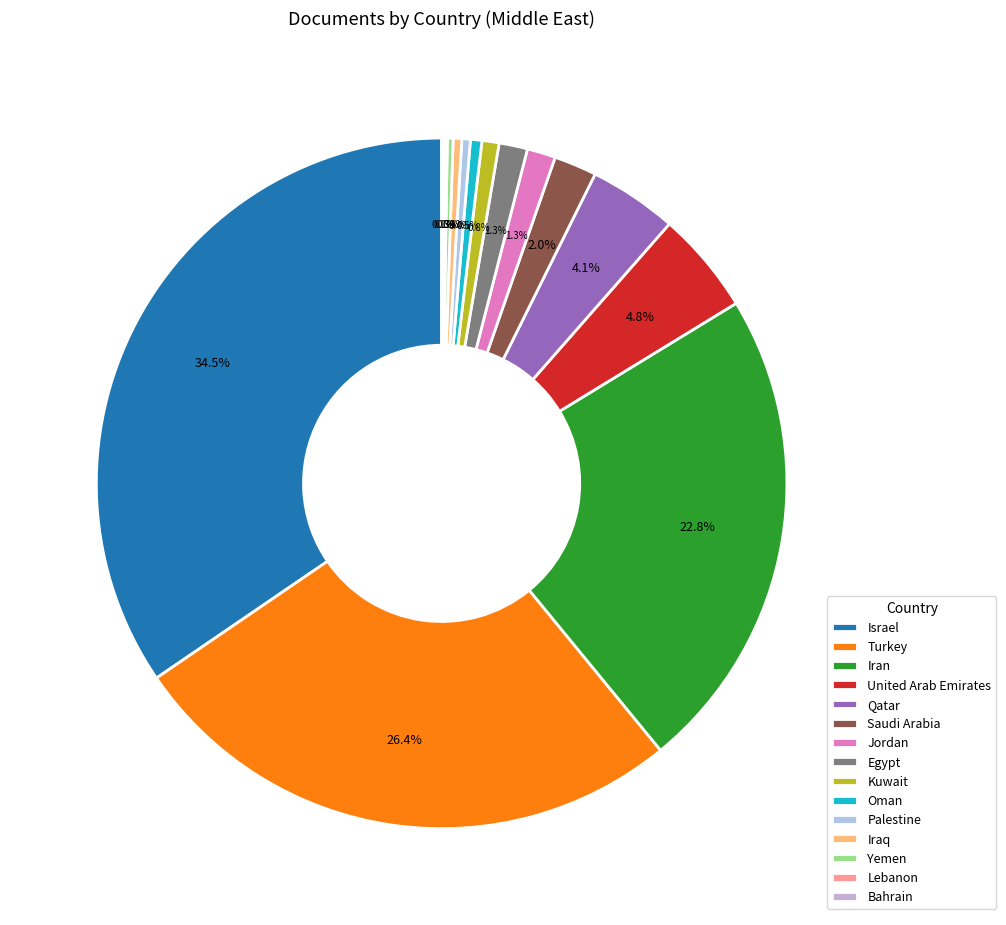

What is the largest slice in the pie chart?

Israel